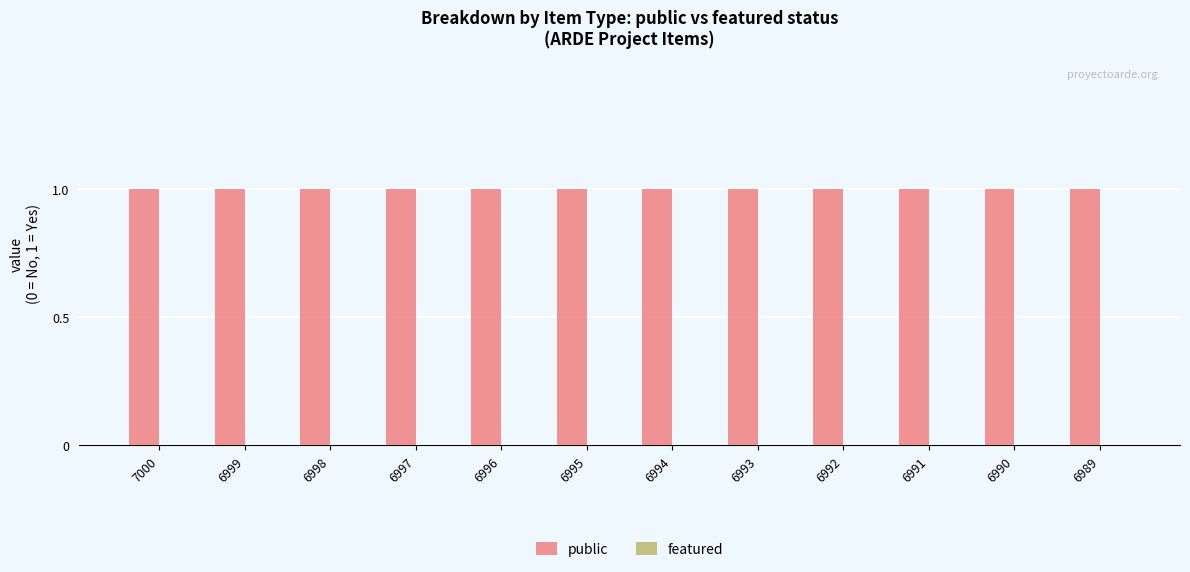

Reading right to left, extract all data points from this chart.

public: 6989=1	6990=1	6991=1	6992=1	6993=1	6994=1	6995=1	6996=1	6997=1	6998=1	6999=1	7000=1
featured: 6989=0	6990=0	6991=0	6992=0	6993=0	6994=0	6995=0	6996=0	6997=0	6998=0	6999=0	7000=0